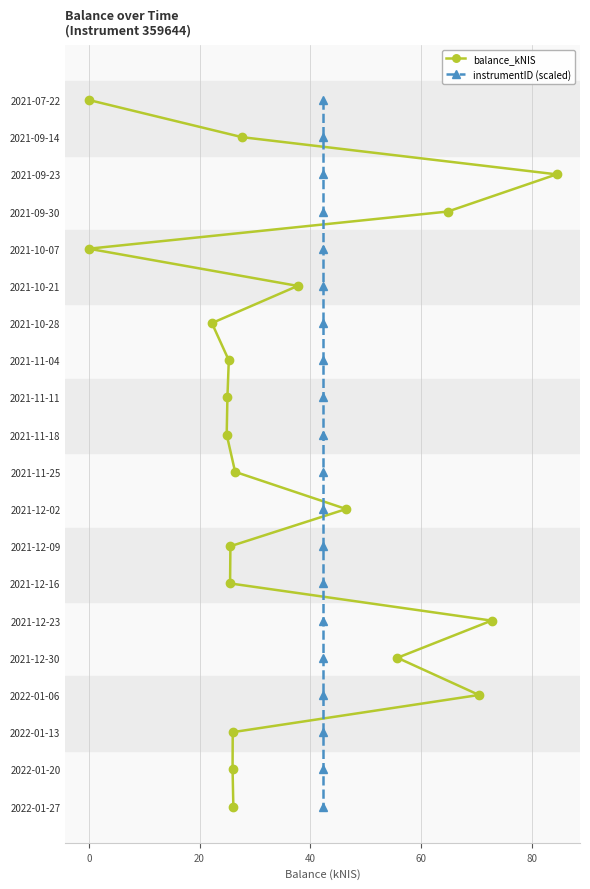

Is the value of balance_kNIS at −20 greater than the value of instrumentID (scaled) at 20?

No